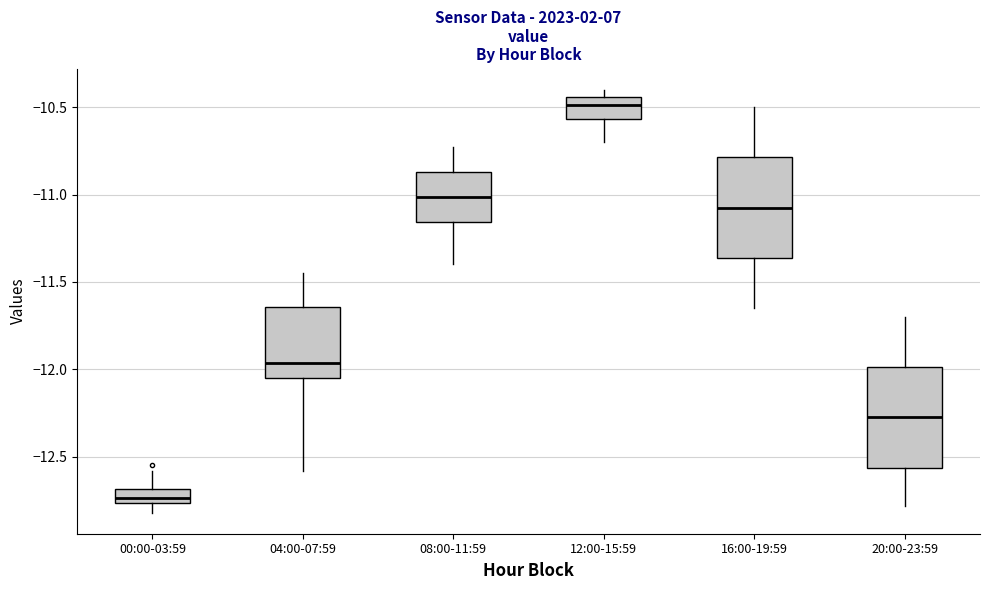

Where does the upper whisker of the box for 04:00-07:59 end on the y-axis? The values are not printed on the chart, so give them approximately, as read against the axis.

-11.45